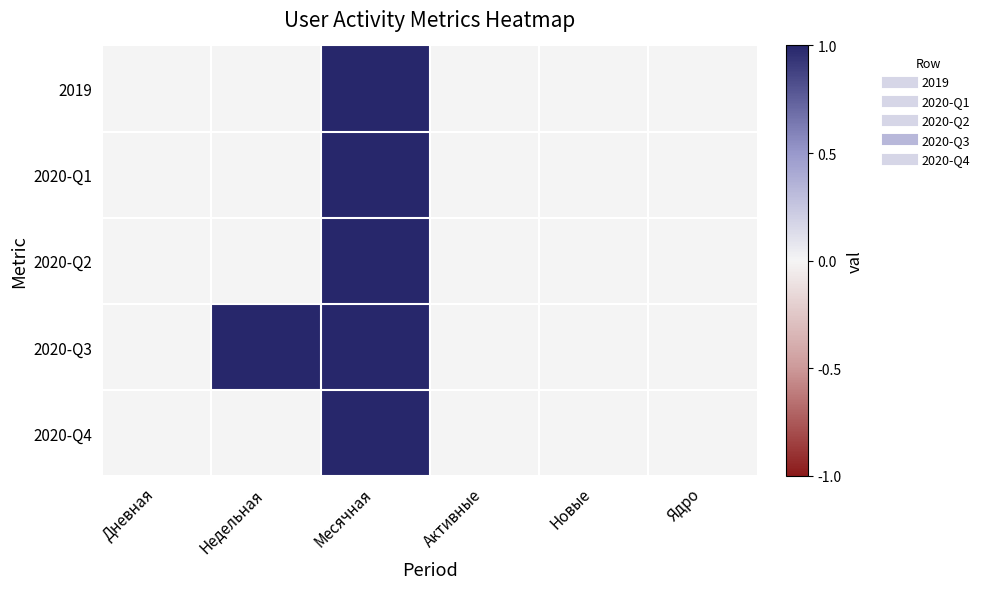

Reading right to left, extract all data points from this chart.

2019: Ядро=0	Новые=0	Активные=0	Месячная=1	Недельная=0	Дневная=0
2020-Q1: Ядро=0	Новые=0	Активные=0	Месячная=1	Недельная=0	Дневная=0
2020-Q2: Ядро=0	Новые=0	Активные=0	Месячная=1	Недельная=0	Дневная=0
2020-Q3: Ядро=0	Новые=0	Активные=0	Месячная=1	Недельная=1	Дневная=0
2020-Q4: Ядро=0	Новые=0	Активные=0	Месячная=1	Недельная=0	Дневная=0